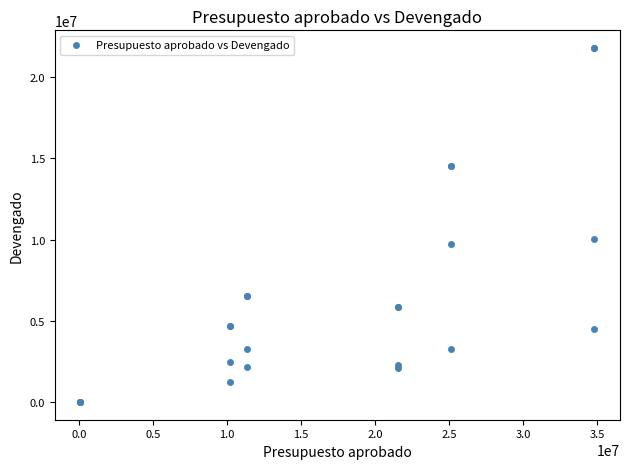

What Y value in the scatter plot is closest to 10895143?

10030000.0